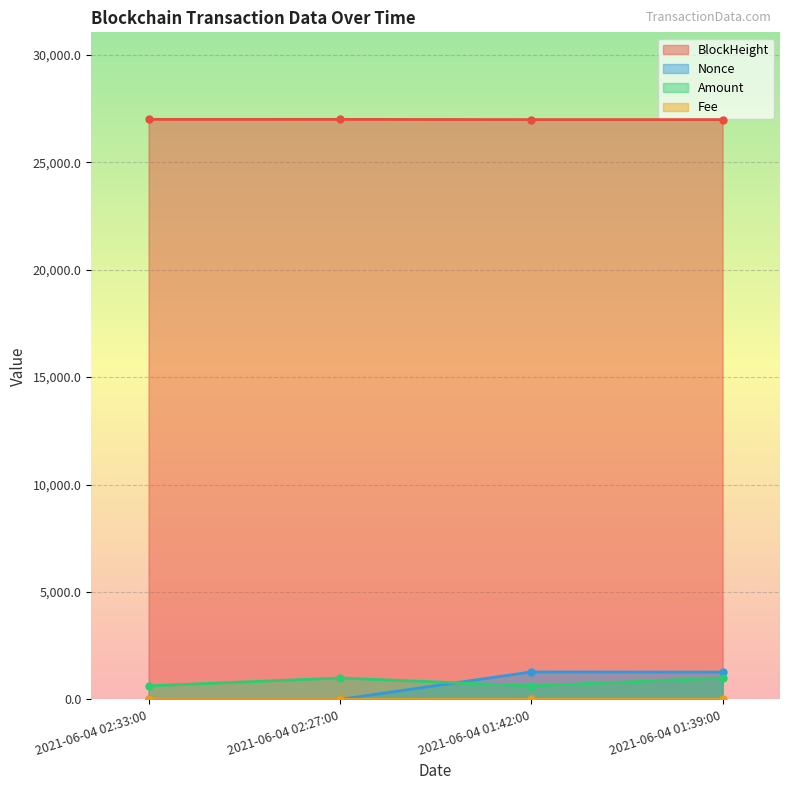

What is the average value of the Nonce series?

638.5